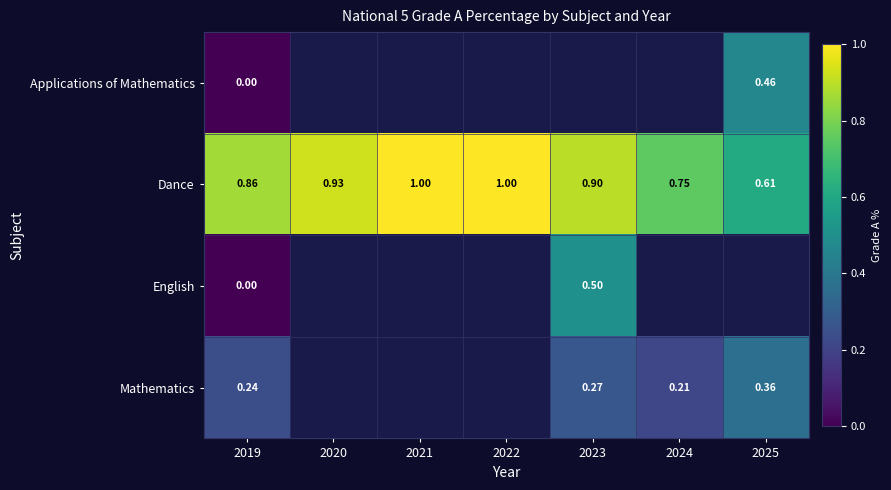

Is the value of Dance at 2023 greater than the value of Mathematics at 2025?

Yes